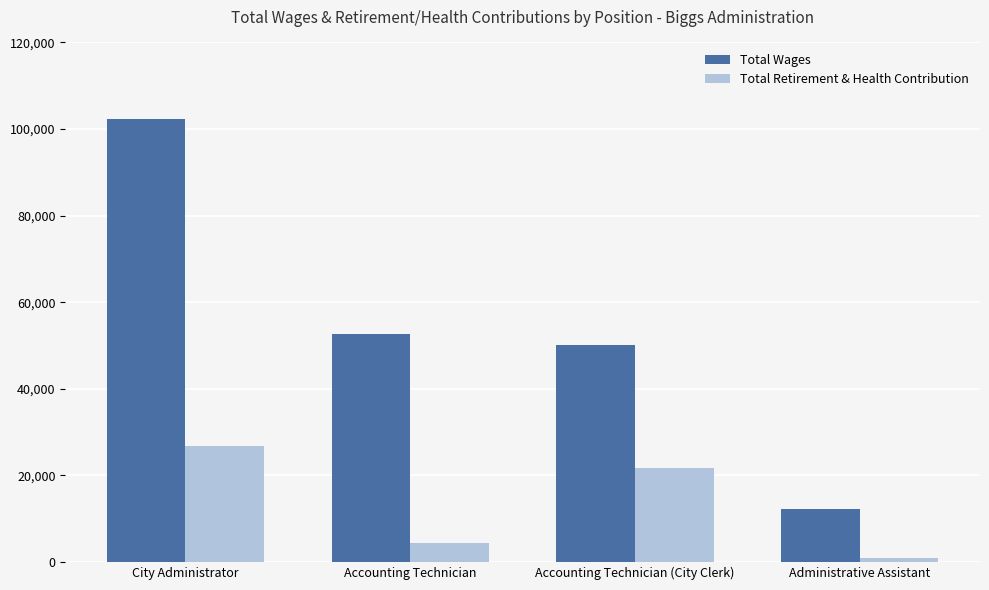

Between Accounting Technician (City Clerk) and Administrative Assistant, which series saw the biggest shift?

Total Wages